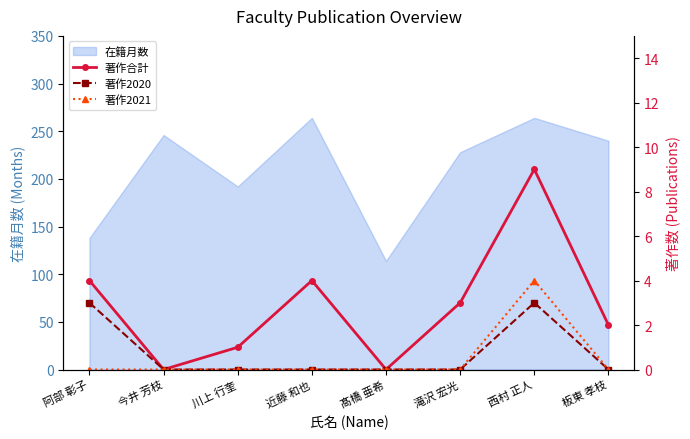

Which label corresponds to the largest value in the chart?

西村 正人